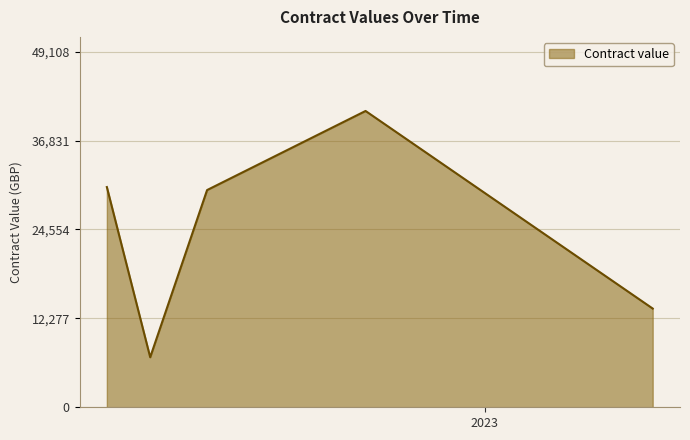

What is the minimum value shown in the chart?

6909